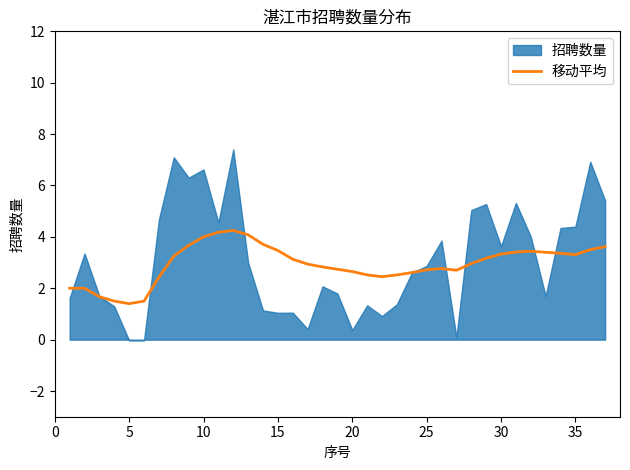

What is the lowest value of the 移动平均 series?

1.4